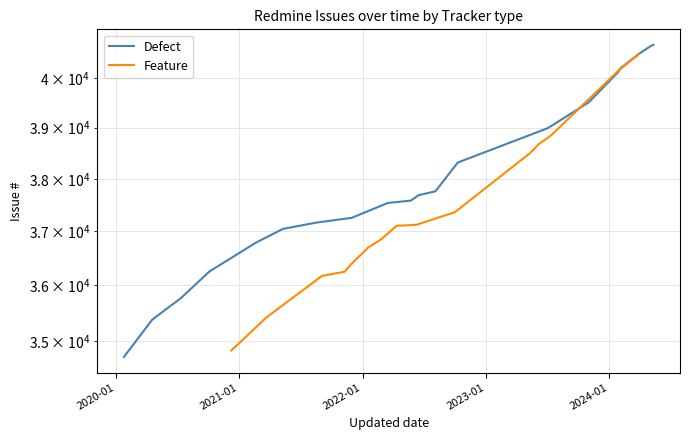

How many categories are shown in the chart?

20